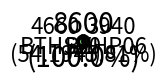

To the nearest percent, what percentage of the pie is BTHS30?

54%